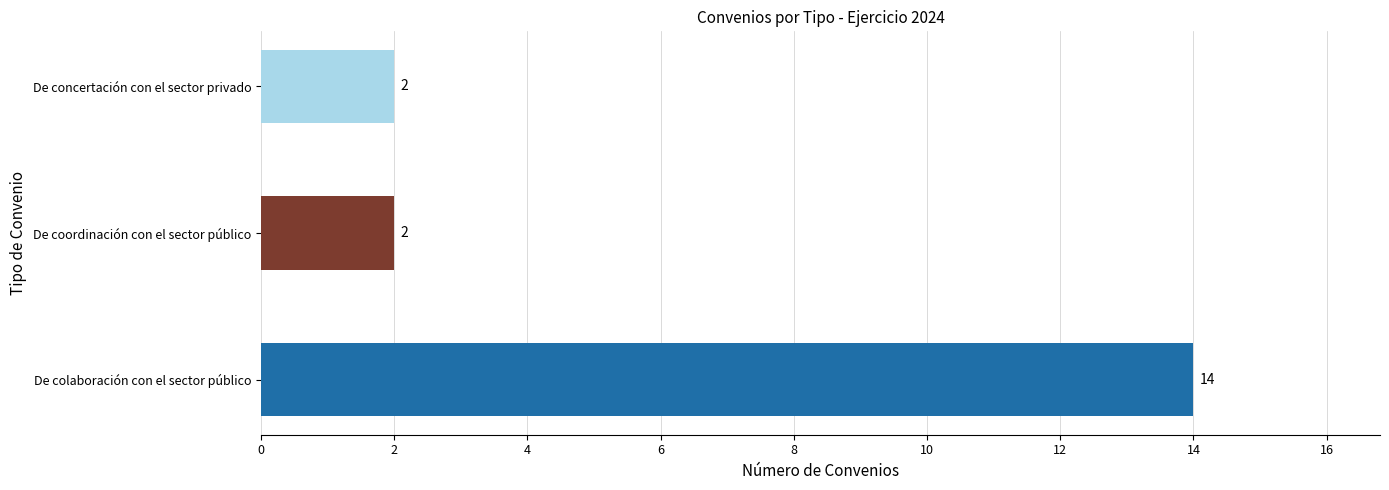

What is the difference between the maximum and minimum values?

12